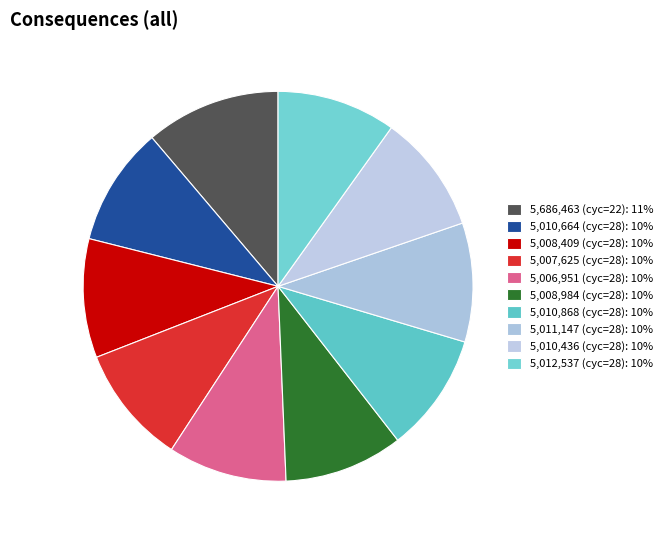

To the nearest percent, what is the average slice percentage?

10%